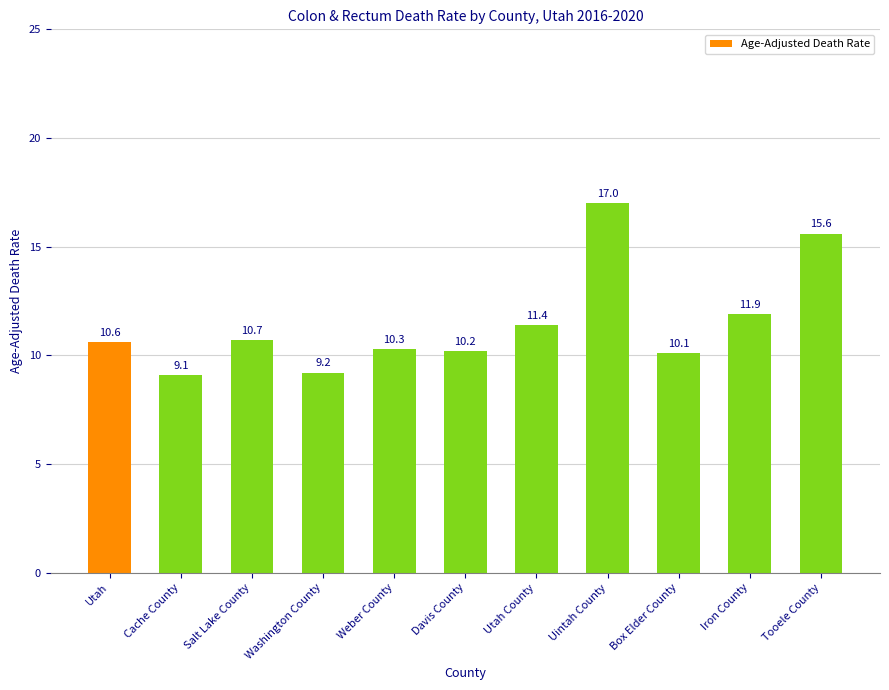

What is the sum of the values at Washington County and Utah County?

20.6